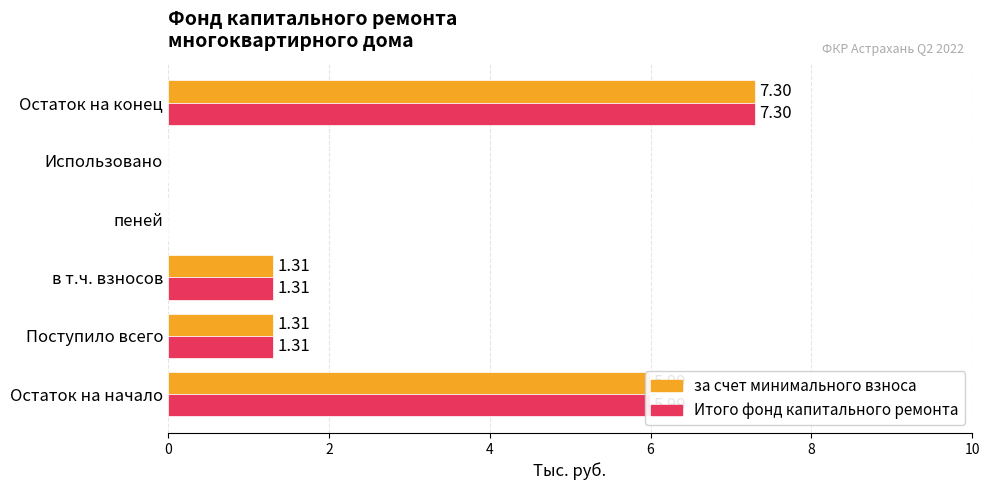

What is the total value across all series at в т.ч. взносов?

2.6